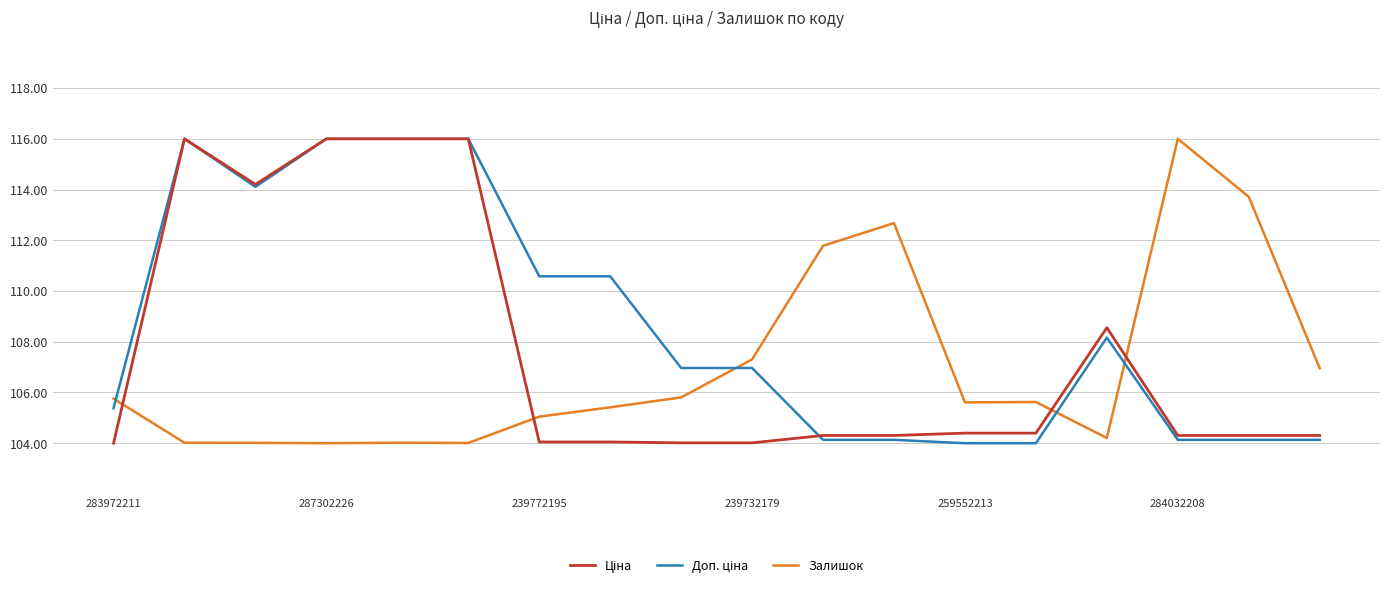

What is the maximum value shown in the chart?

116.0